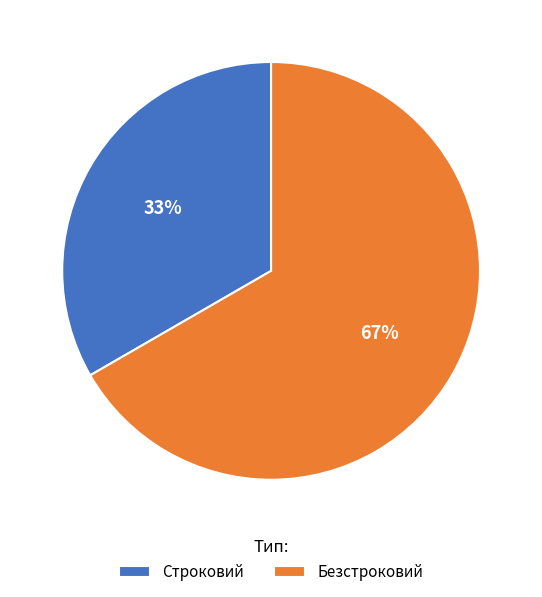

Do Строковий and Безстроковий together represent more than half of the pie?

Yes